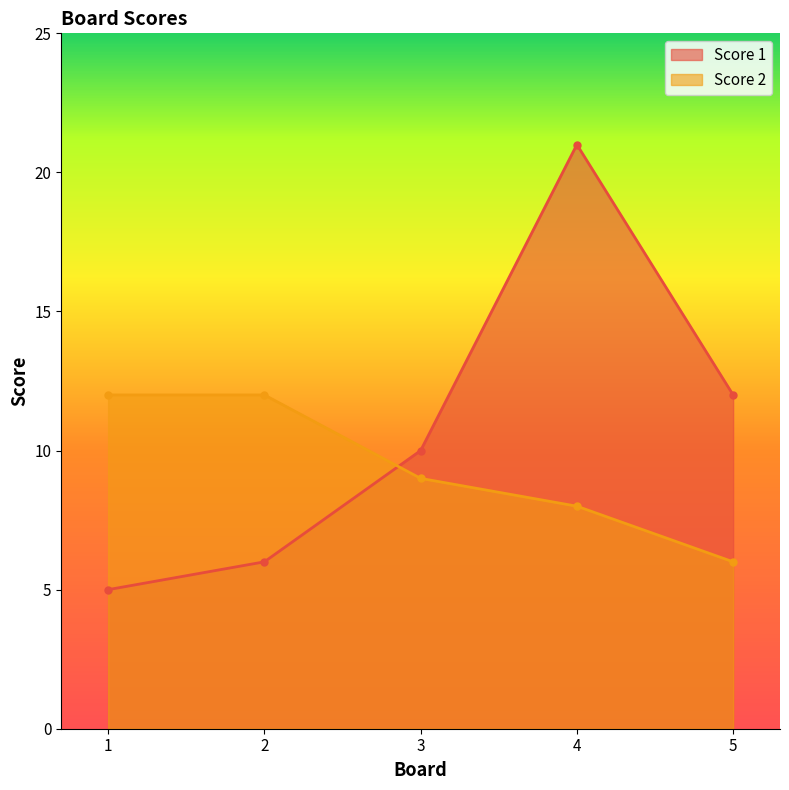

Reading left to right, extract all data points from this chart.

Score 1: 1=5	2=6	3=10	4=21	5=12
Score 2: 1=12	2=12	3=9	4=8	5=6